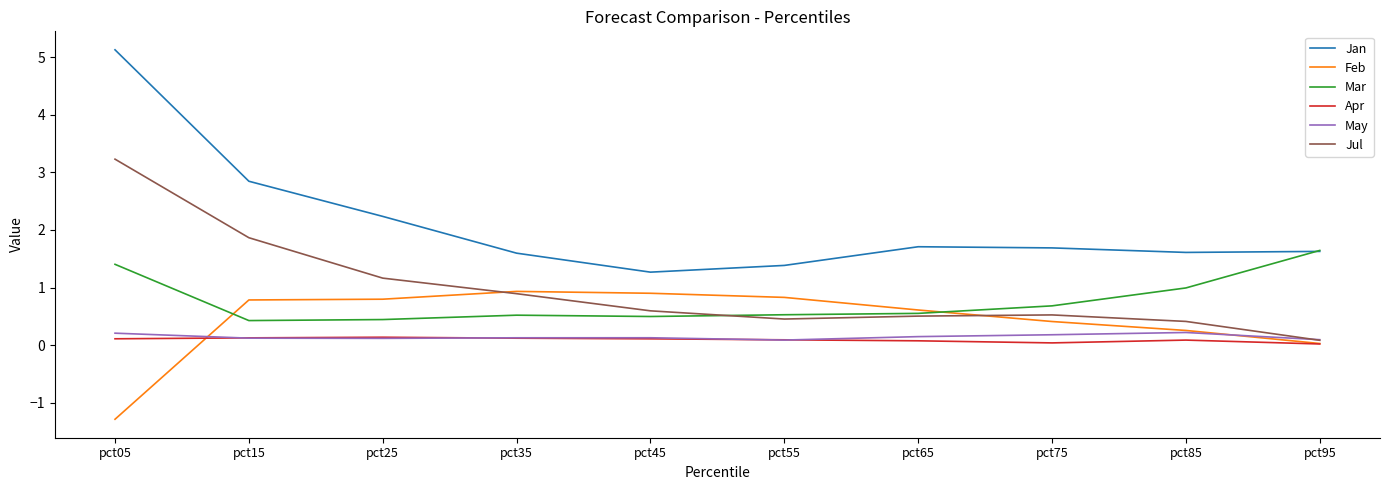

How many negative values does the Feb series have?

1